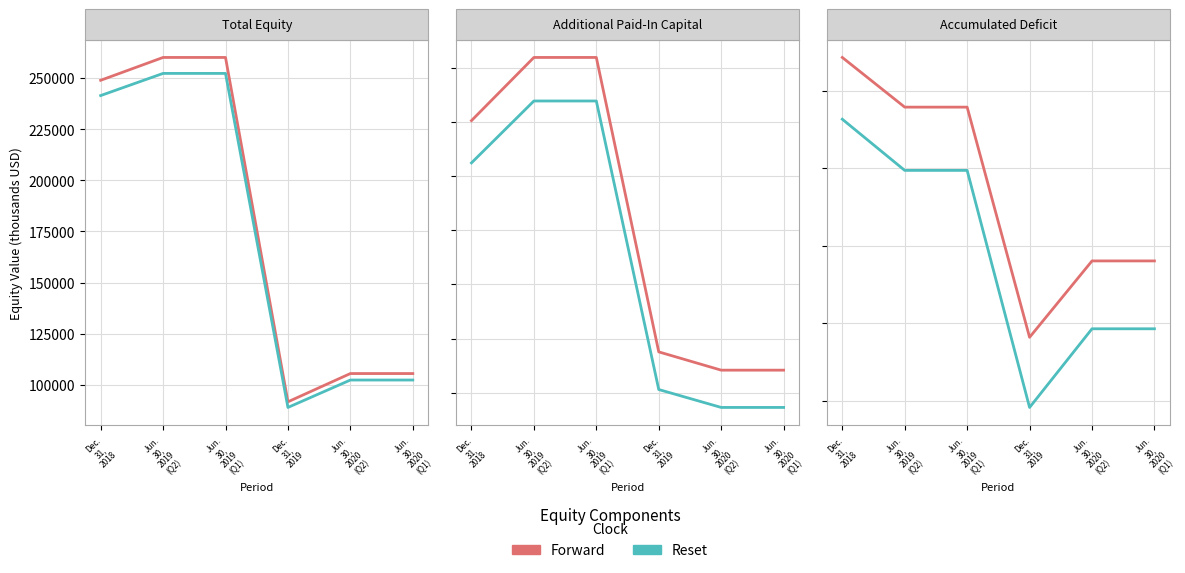

List the series in order of their overall mean, lowest first.

Reset, Forward